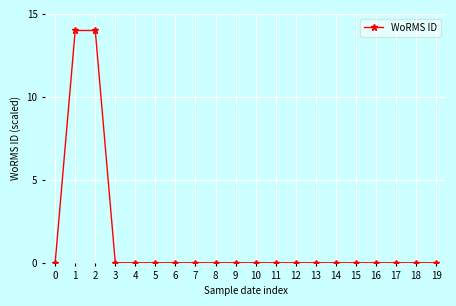

Is it true that the value at 8 is 0?

True